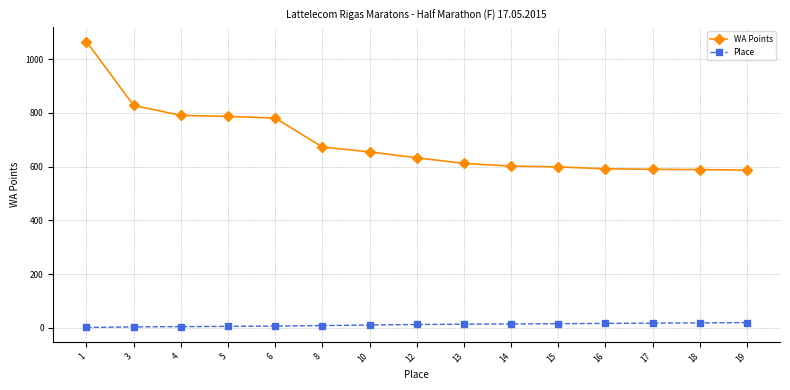

Count the number of categories in the chart.

15